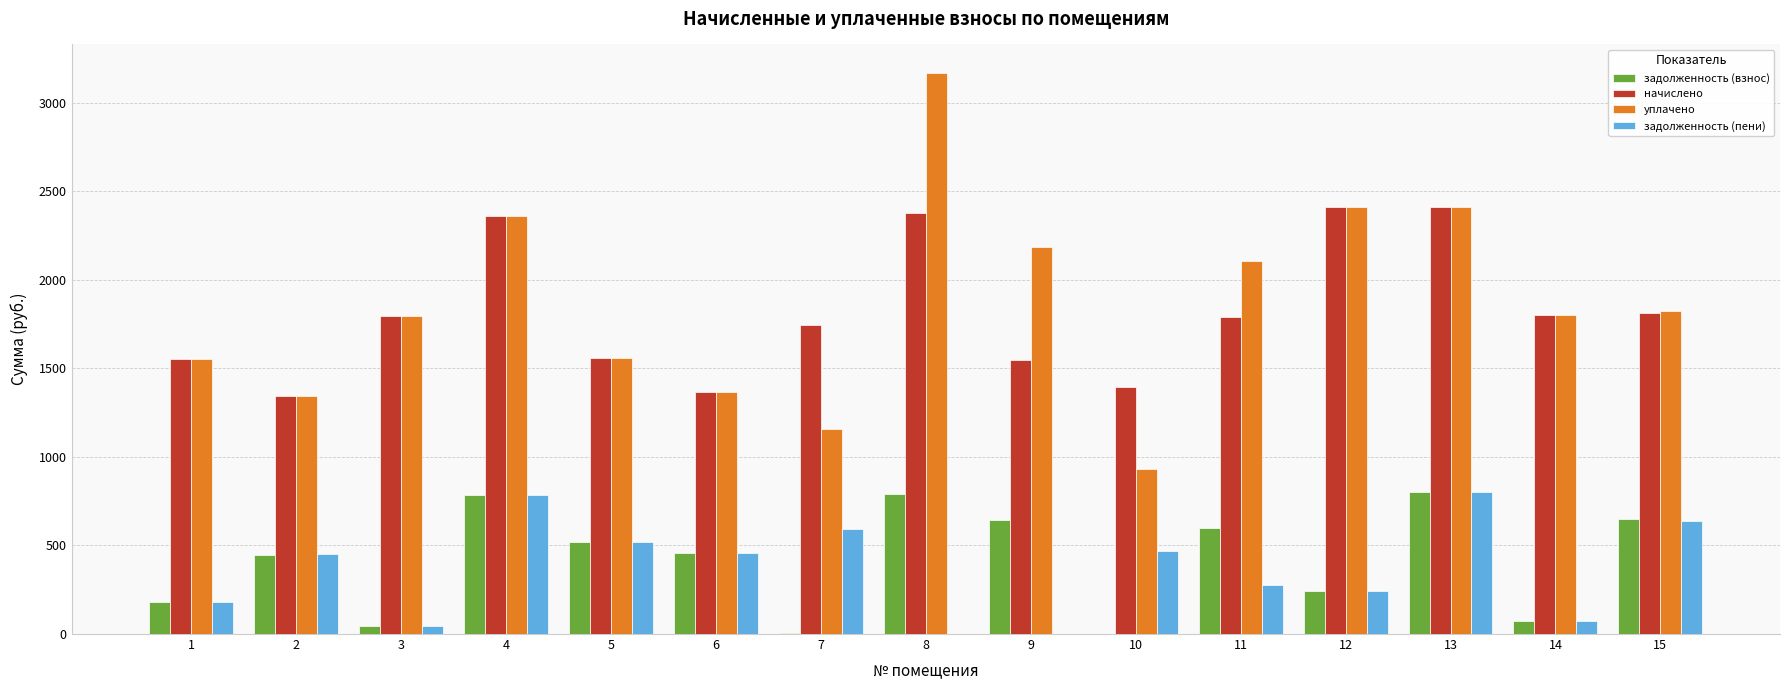

What value does the задолженность (взнос) series have at 2?

448.6